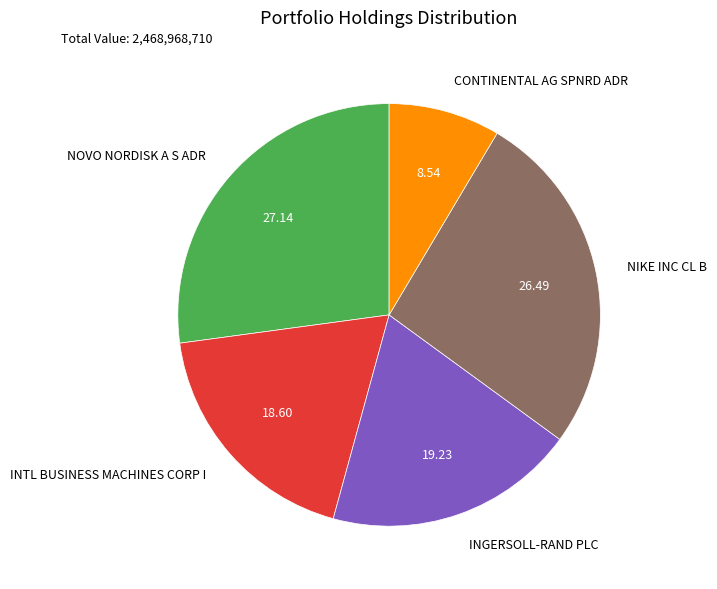

Which has a higher value, INTL BUSINESS MACHINES CORP I or INGERSOLL-RAND PLC?

INGERSOLL-RAND PLC